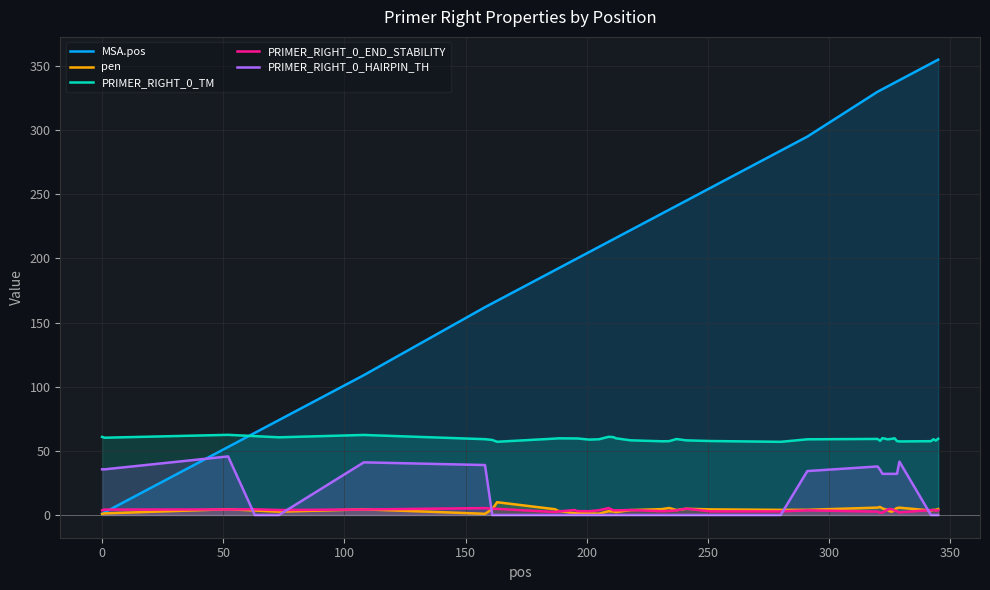

True or false: PRIMER_RIGHT_0_HAIRPIN_TH and PRIMER_RIGHT_0_TM intersect in this chart.

False